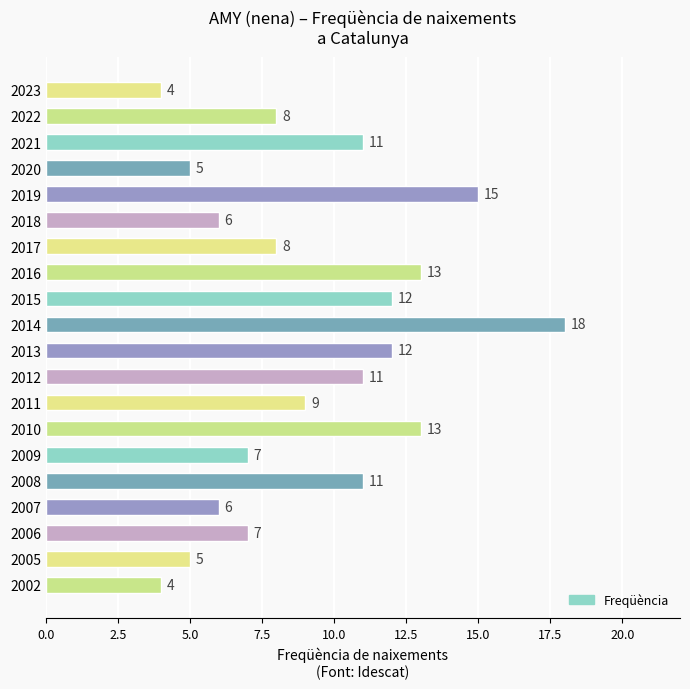

What is the greatest value displayed?

18